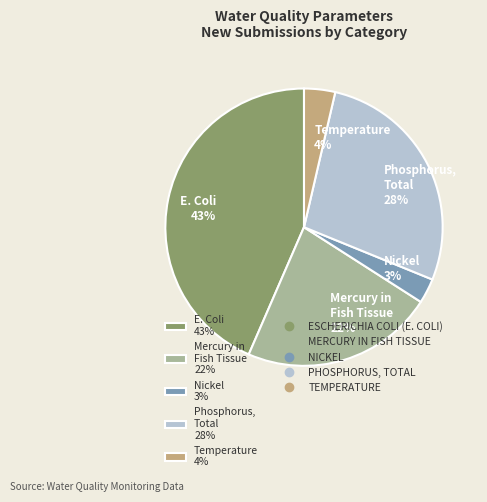

To the nearest percent, what is the average slice percentage?

20%